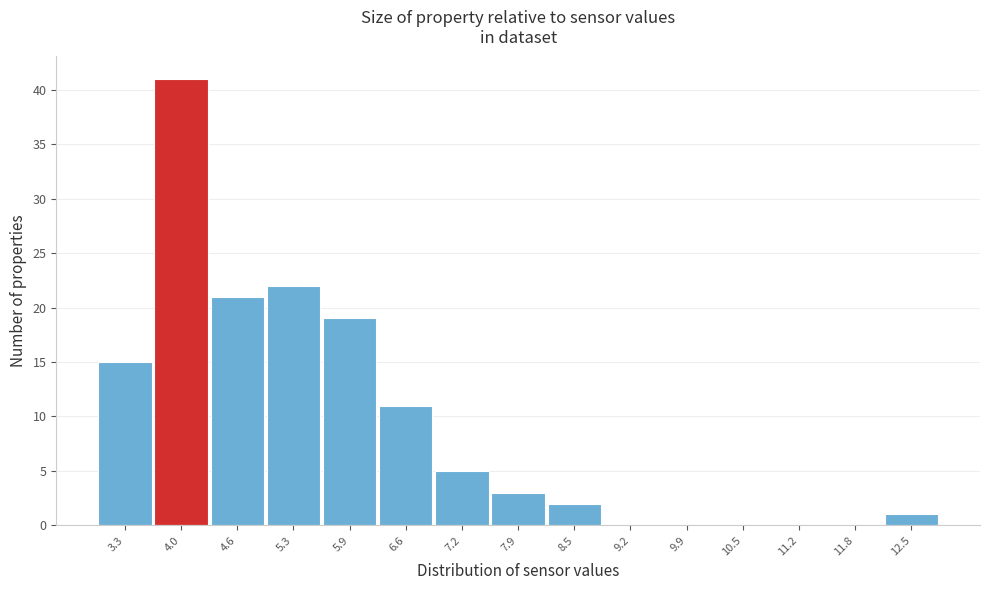

Reading right to left, what are all the values shown in this chart?

12.5=1	11.8=0	11.2=0	10.5=0	9.9=0	9.2=0	8.5=2	7.9=3	7.2=5	6.6=11	5.9=19	5.3=22	4.6=21	4.0=41	3.3=15